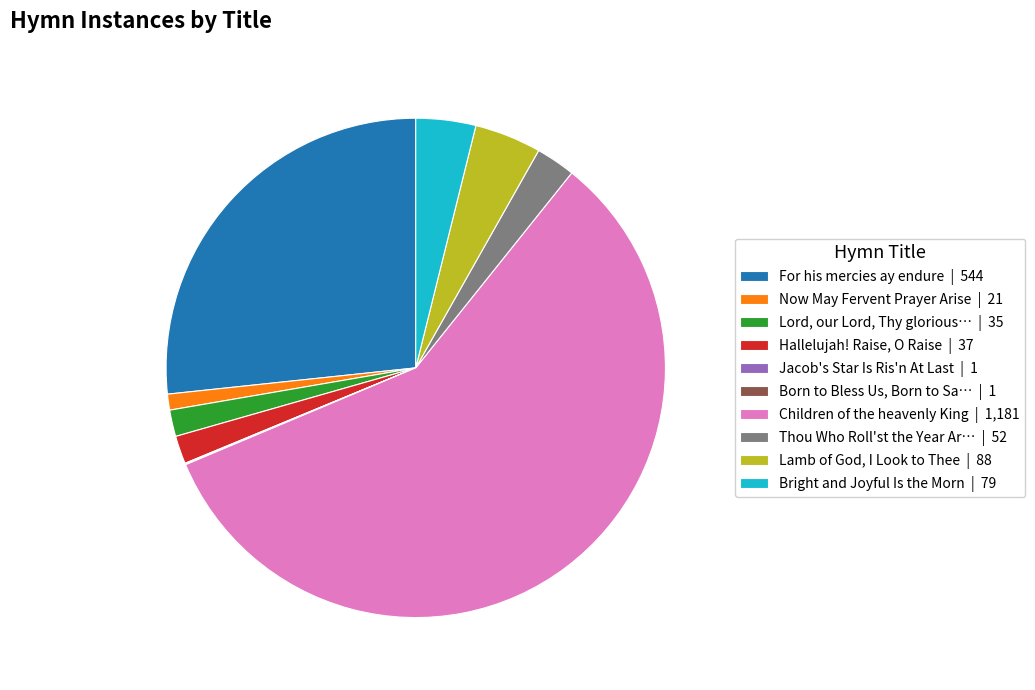

Is there a majority slice in this chart?

Yes